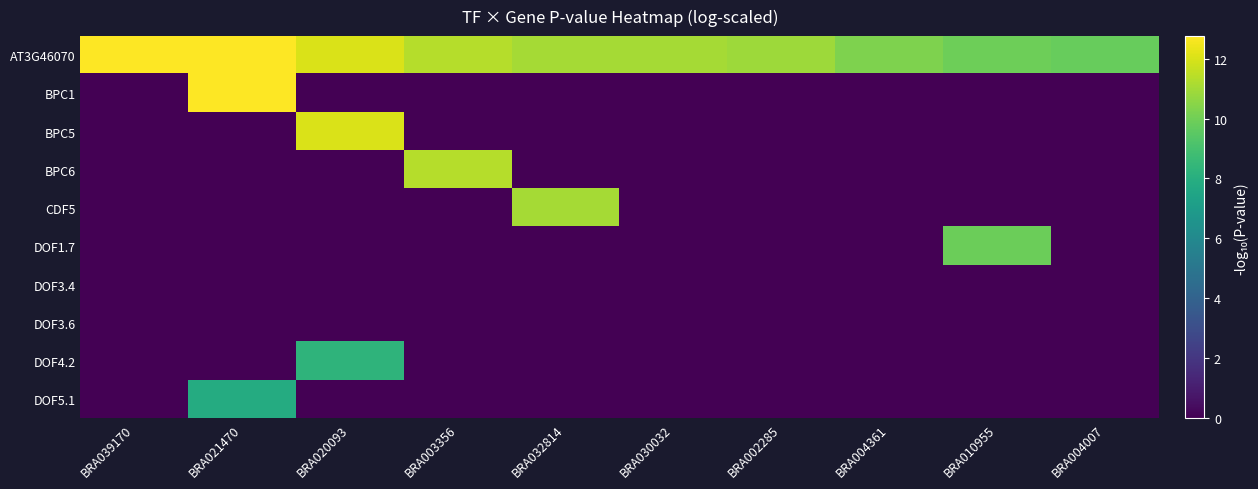

Between BRA004361 and BRA032814, which is larger?

BRA032814